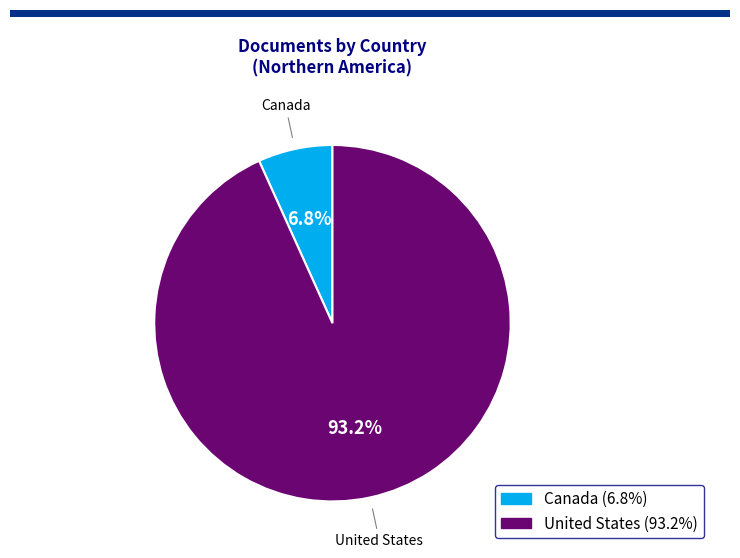

Which category accounts for the majority?

United States